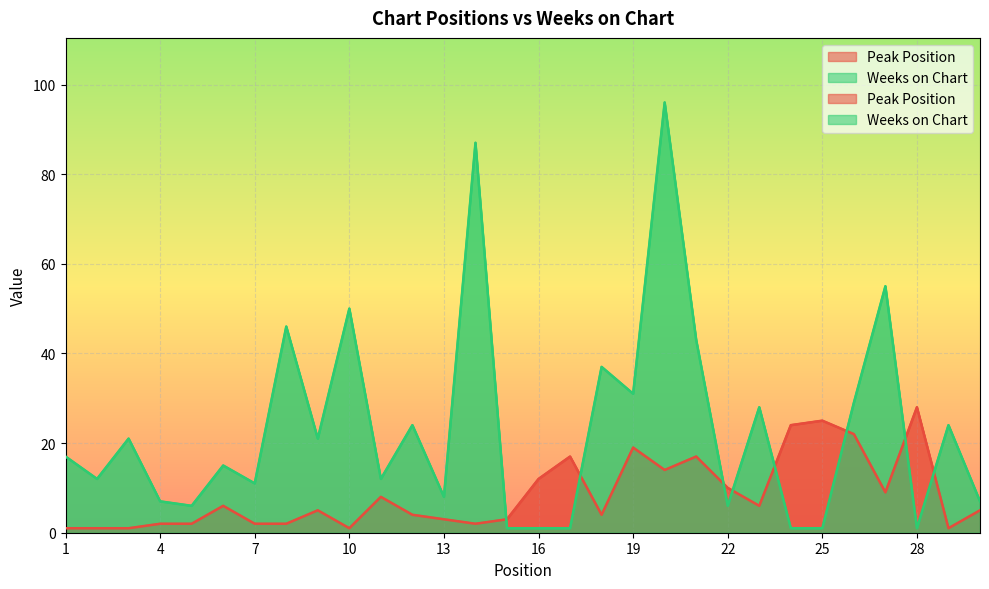

What is the approximate value of Weeks on Chart at 1, to the nearest 5?

15